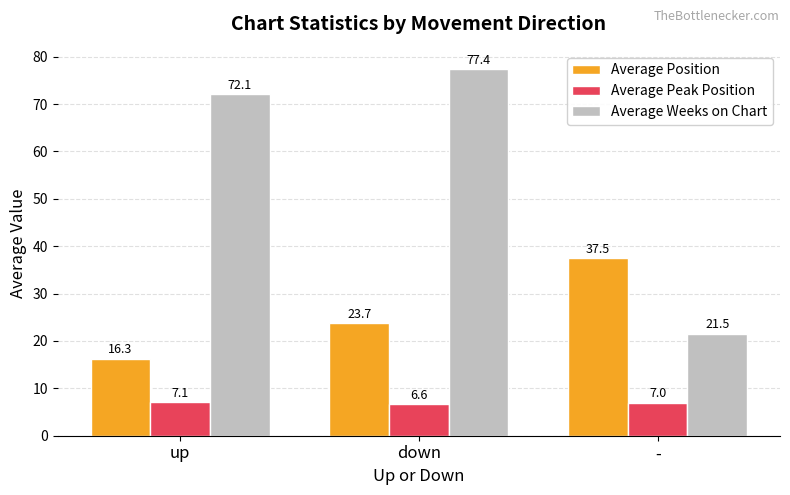

What is the highest value of the Average Weeks on Chart series?

77.4